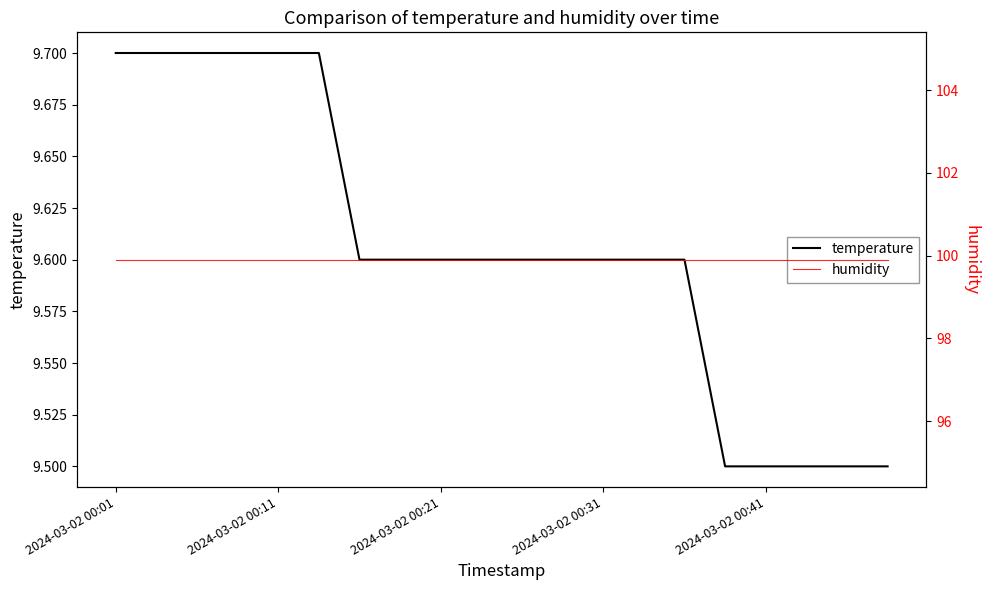

How many data points does each series have?

20